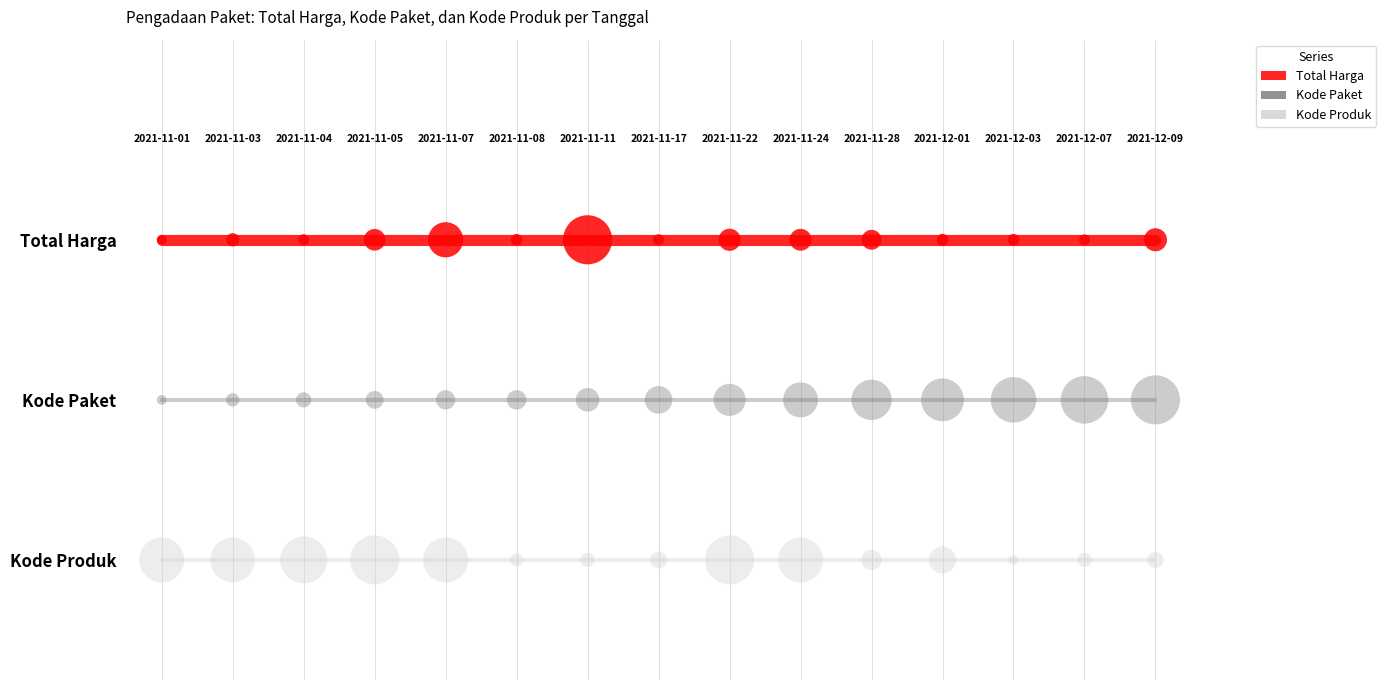

What are all the series names shown in the legend?

Total Harga, Kode Paket, Kode Produk